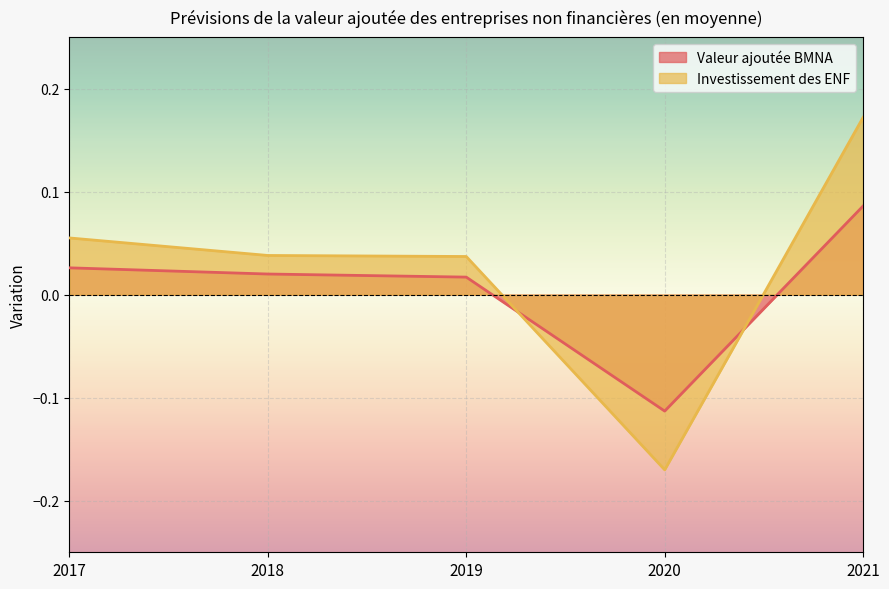

At which label does Investissement des ENF first exceed 0?

2017